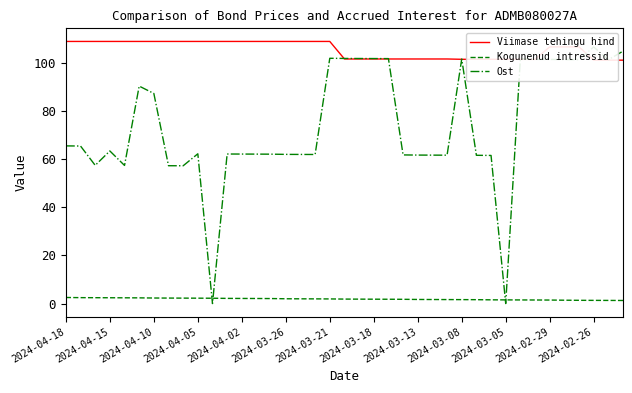

The Kogunenud intressid series shows 2.0 at 2024-03-26. True or false?

True